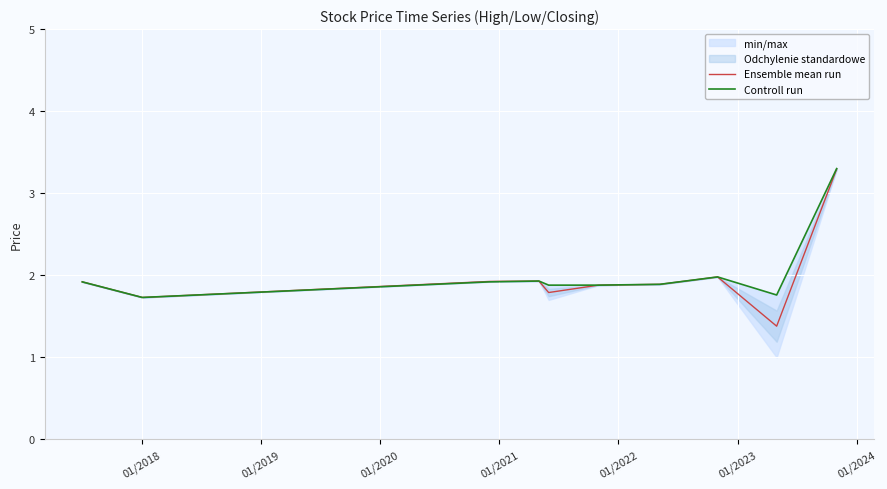

What is the highest value of the Ensemble mean run series?

3.3